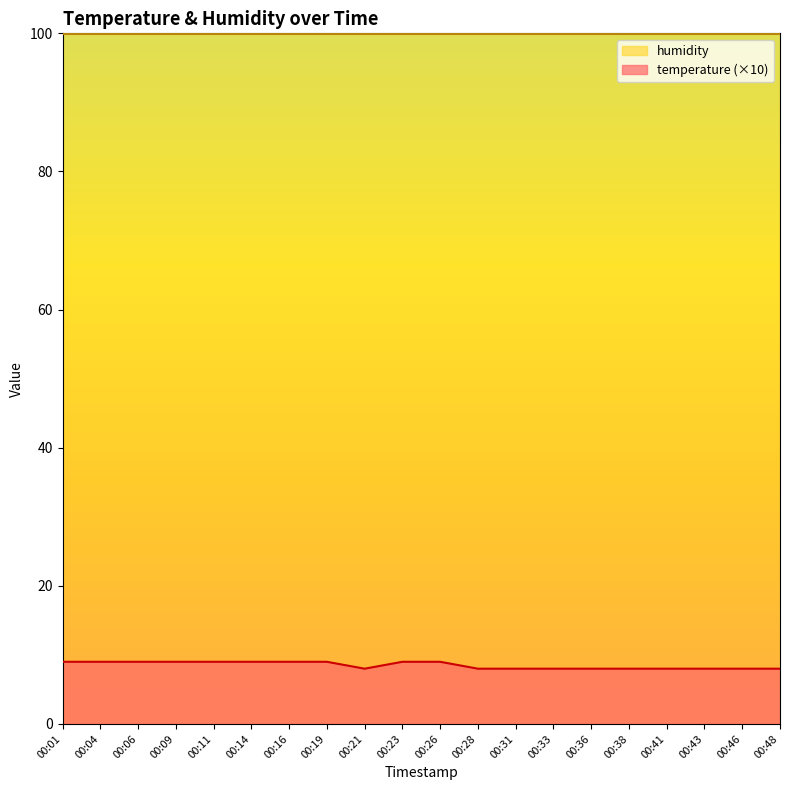

The chart shows a value of 12 at 00:46. True or false?

False